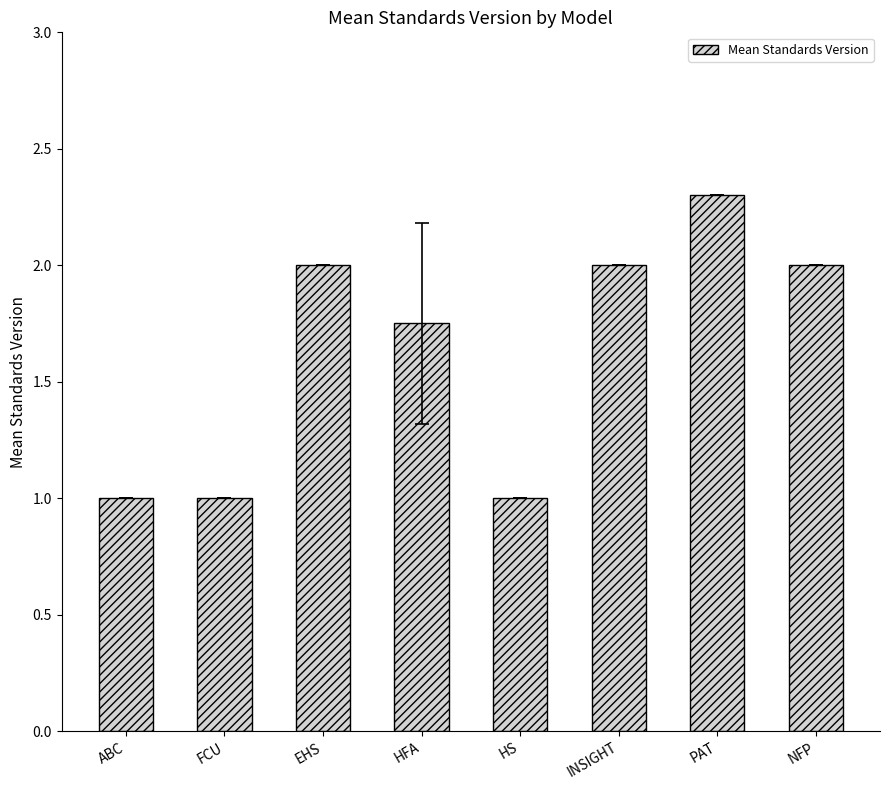

Which category has the highest value across all series?

PAT